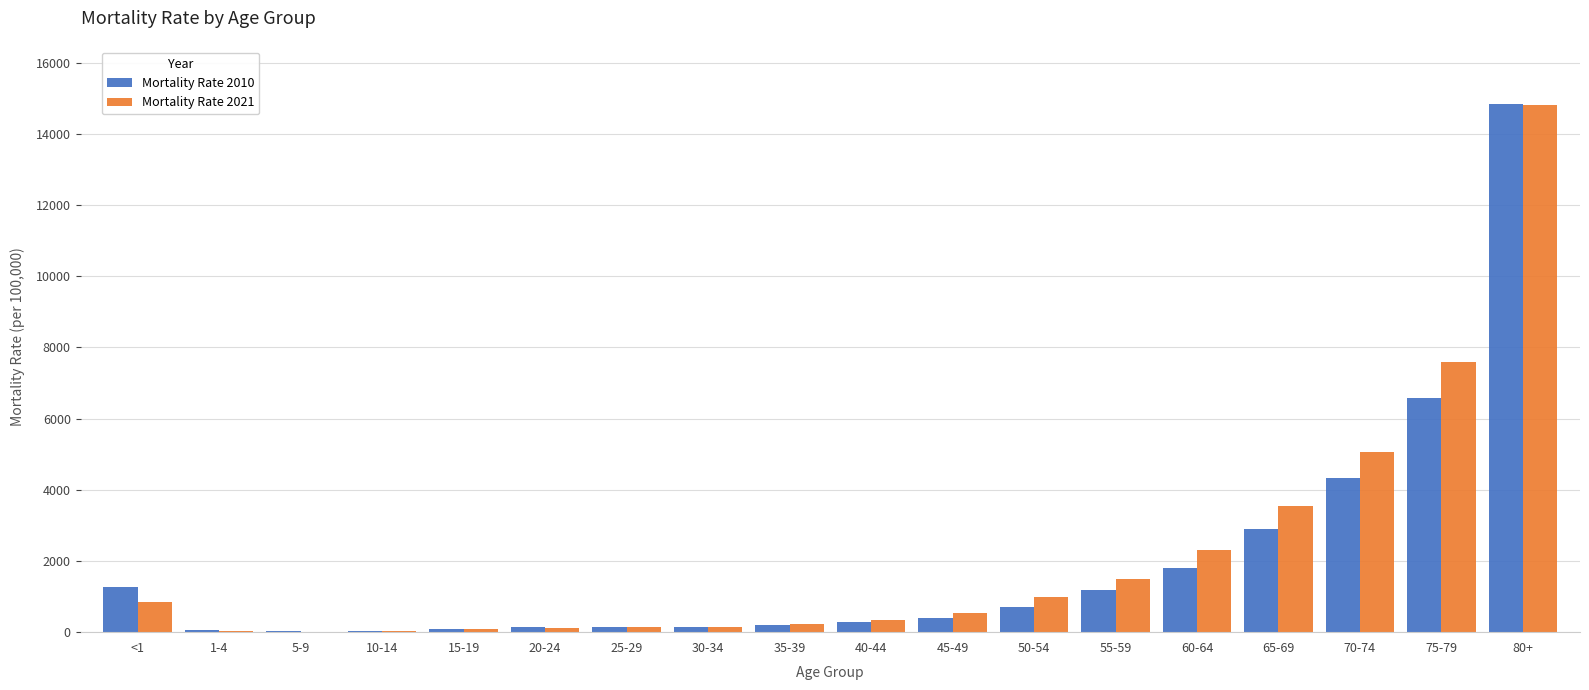

Where is Mortality Rate 2021 nearest to the value 7410?

75-79